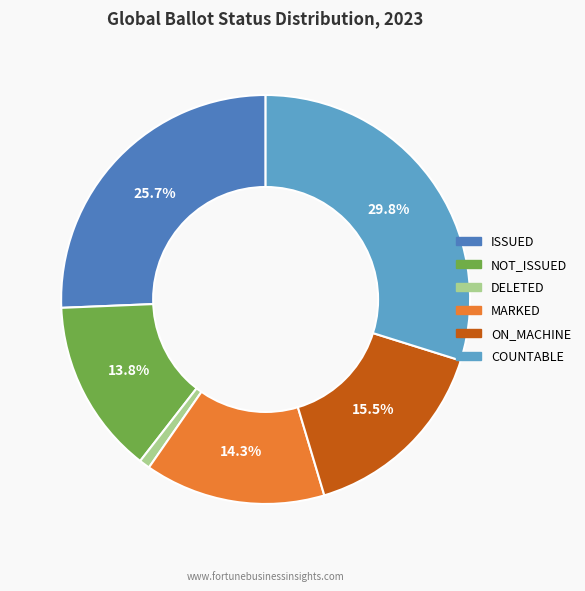

Does COUNTABLE represent more than half of the total?

No